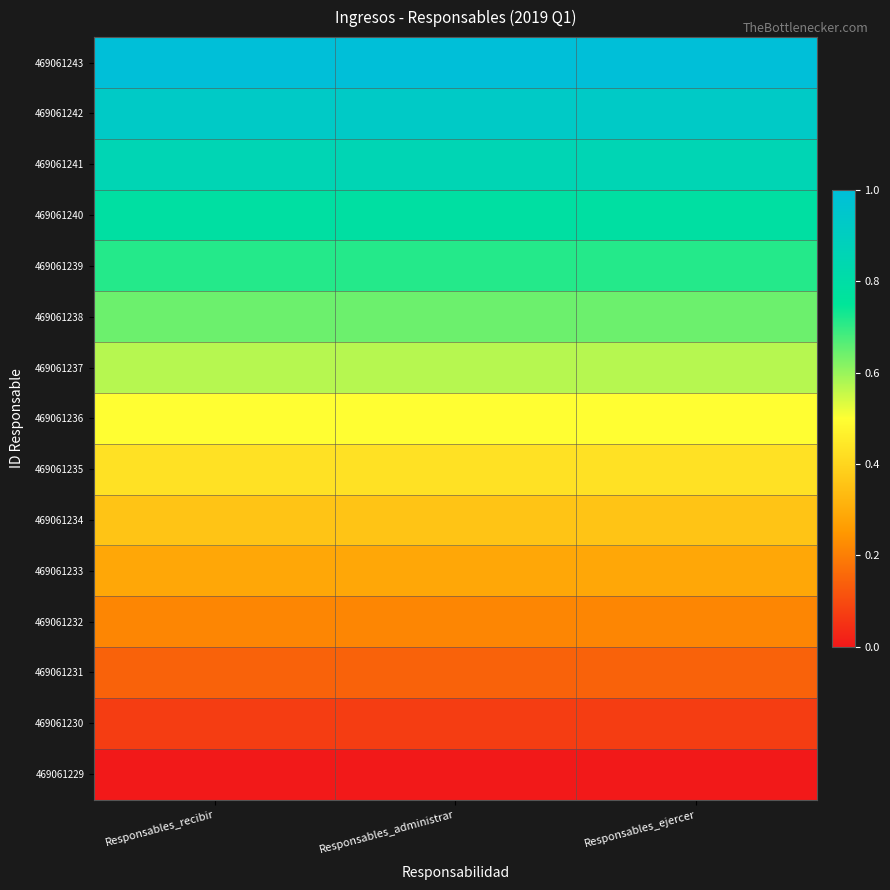

Reading left to right, list all the values displayed in this chart.

469061243: Responsables_recibir=1.0	Responsables_administrar=1.0	Responsables_ejercer=1.0
469061242: Responsables_recibir=0.9	Responsables_administrar=0.9	Responsables_ejercer=0.9
469061241: Responsables_recibir=0.9	Responsables_administrar=0.9	Responsables_ejercer=0.9
469061240: Responsables_recibir=0.8	Responsables_administrar=0.8	Responsables_ejercer=0.8
469061239: Responsables_recibir=0.7	Responsables_administrar=0.7	Responsables_ejercer=0.7
469061238: Responsables_recibir=0.6	Responsables_administrar=0.6	Responsables_ejercer=0.6
469061237: Responsables_recibir=0.6	Responsables_administrar=0.6	Responsables_ejercer=0.6
469061236: Responsables_recibir=0.5	Responsables_administrar=0.5	Responsables_ejercer=0.5
469061235: Responsables_recibir=0.4	Responsables_administrar=0.4	Responsables_ejercer=0.4
469061234: Responsables_recibir=0.4	Responsables_administrar=0.4	Responsables_ejercer=0.4
469061233: Responsables_recibir=0.3	Responsables_administrar=0.3	Responsables_ejercer=0.3
469061232: Responsables_recibir=0.2	Responsables_administrar=0.2	Responsables_ejercer=0.2
469061231: Responsables_recibir=0.1	Responsables_administrar=0.1	Responsables_ejercer=0.1
469061230: Responsables_recibir=0.1	Responsables_administrar=0.1	Responsables_ejercer=0.1
469061229: Responsables_recibir=0.0	Responsables_administrar=0.0	Responsables_ejercer=0.0